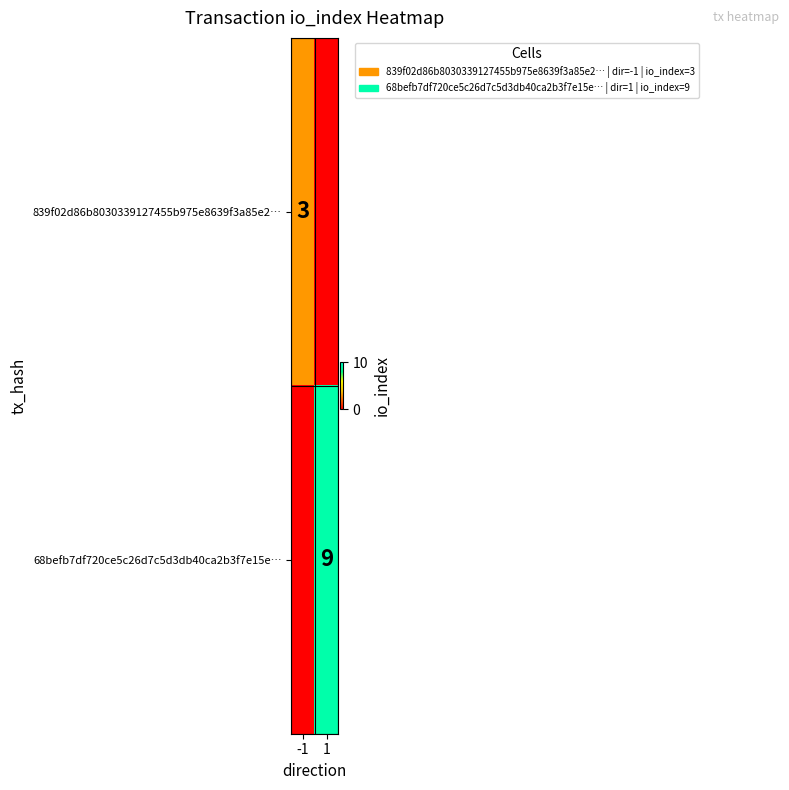

Is it true that 68befb7df720ce5c26d7c5d3db40ca2b3f7e15e… equals 2 at 1?

False